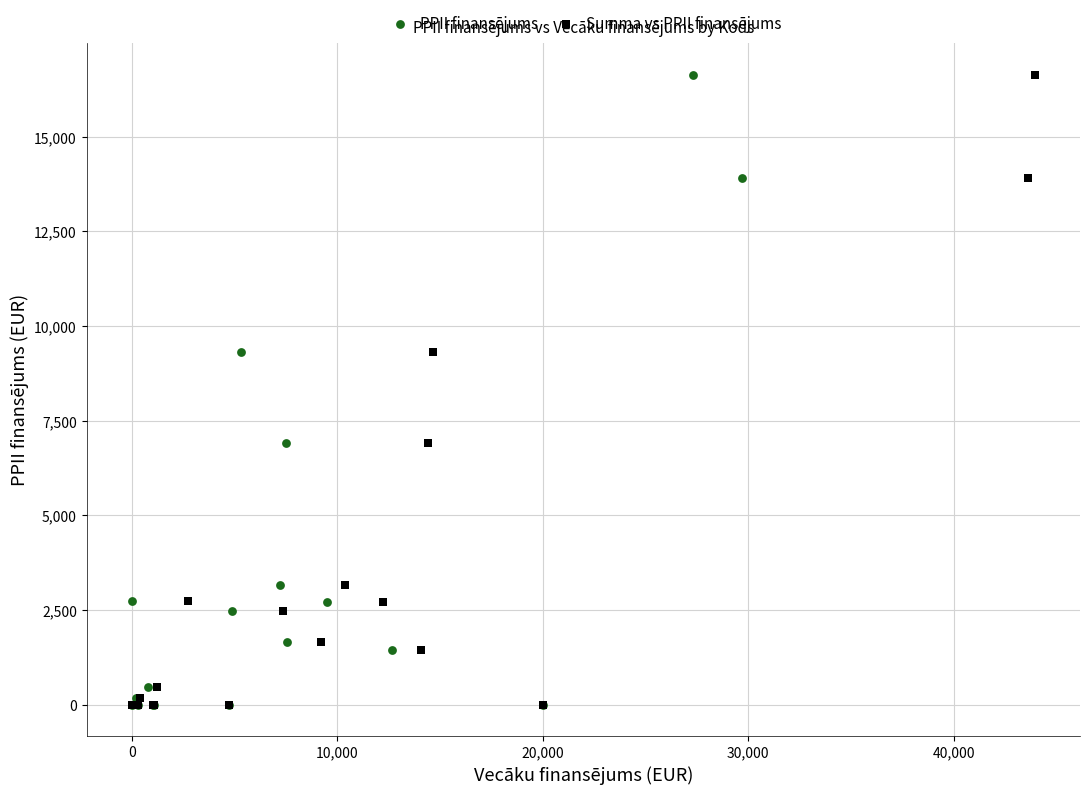

What are all the series names shown in the legend?

PPII finansējums, Summa vs PPII finansējums